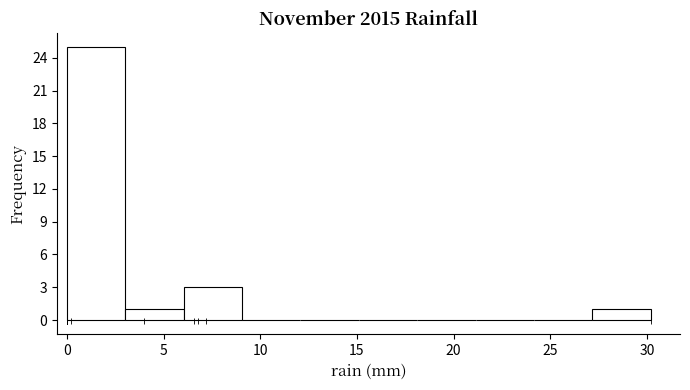

Over which range of the x-axis is the bar tallest?

0 to 3